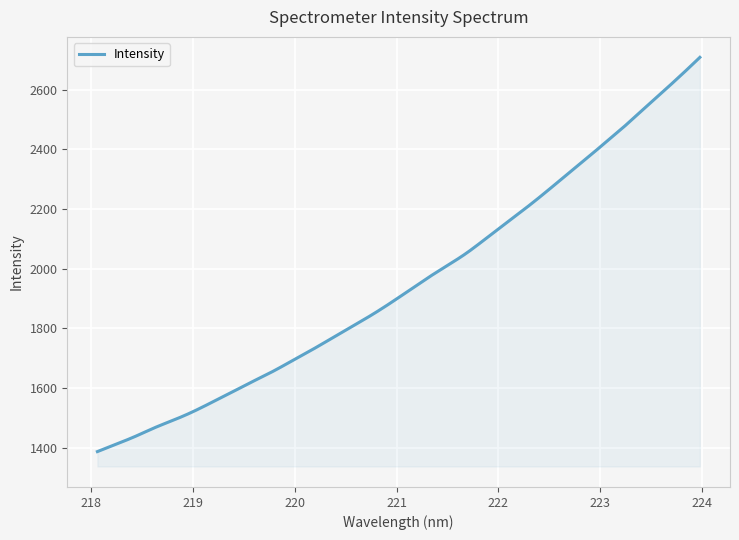

What is the smallest value displayed?

1387.2